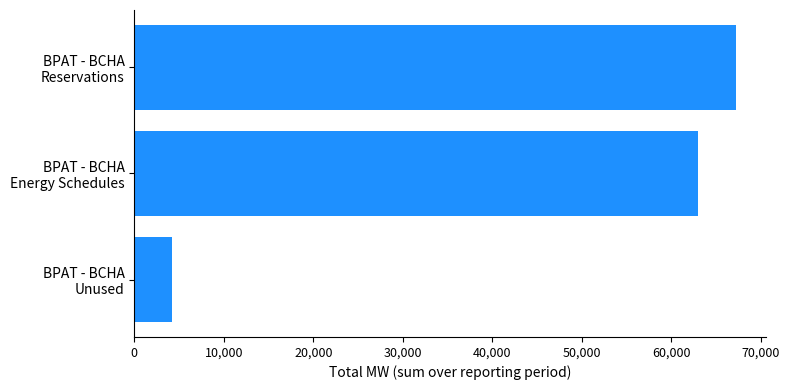

List the labels in order of value, largest first.

BPAT - BCHA
Reservations, BPAT - BCHA
Energy Schedules, BPAT - BCHA
Unused